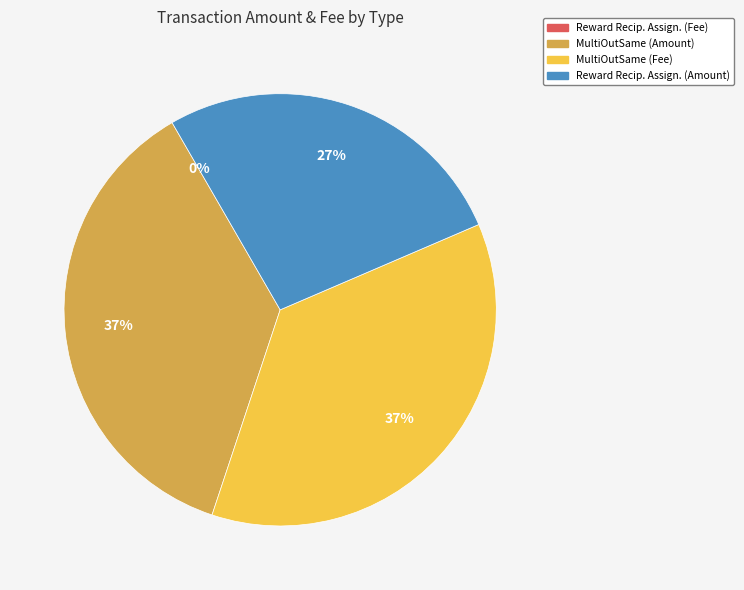

Between Reward Recipient Assignment (Fee) and MultiOutSame Payment (Amount), which is larger?

MultiOutSame Payment (Amount)